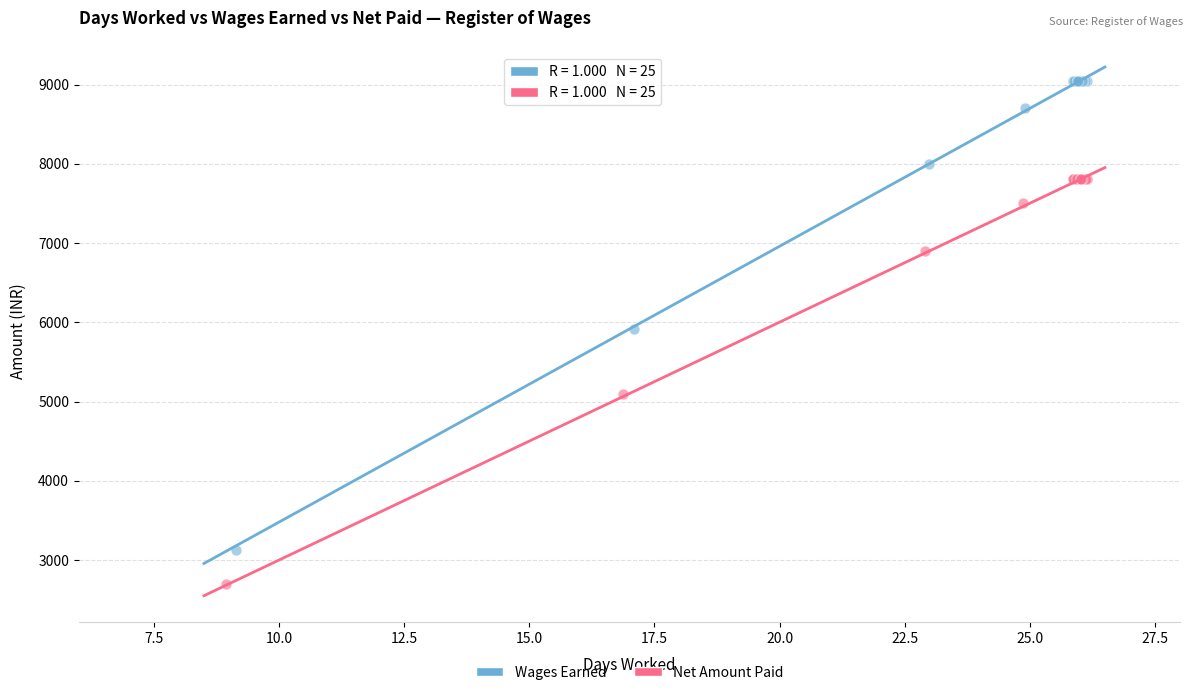

Which series has the widest spread of Y values?

Wages Earned